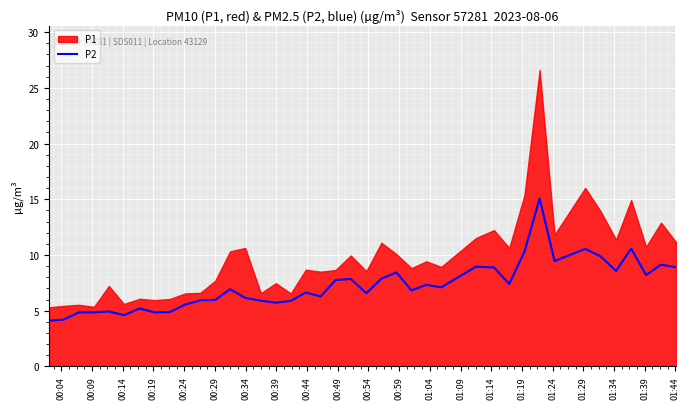

How many data points are above 6?

25